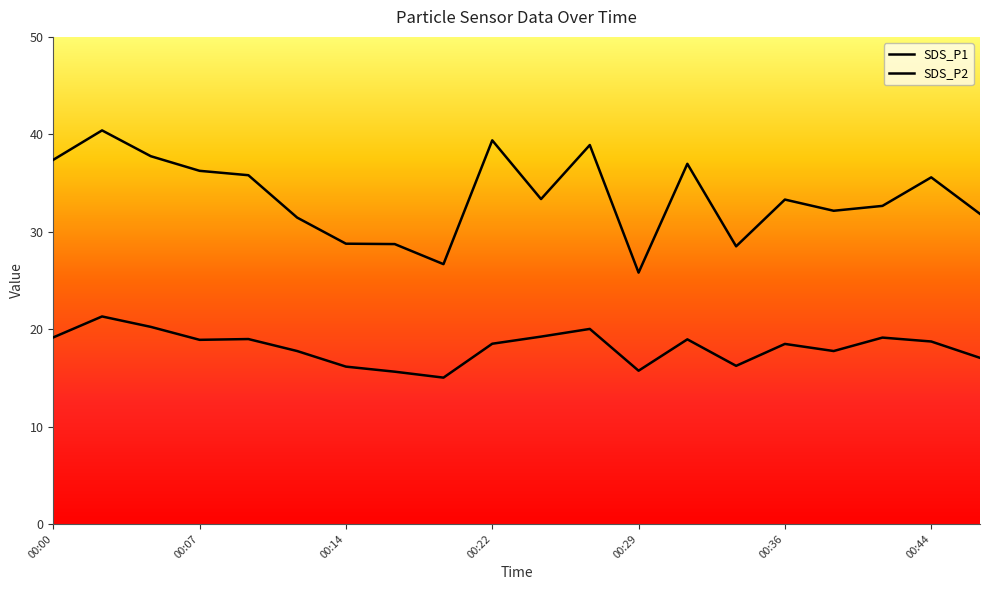

Reading left to right, list all the values displayed in this chart.

SDS_P1: 37.4	40.4	37.8	36.2	35.8	31.4	28.8	28.7	26.7	39.4	33.4	38.9	25.8	37.0	28.5	33.3	32.1	32.6	35.6	31.8
SDS_P2: 19.1	21.3	20.2	18.9	19.0	17.8	16.1	15.6	15.0	18.5	19.2	20.0	15.7	18.9	16.2	18.5	17.8	19.1	18.7	17.1